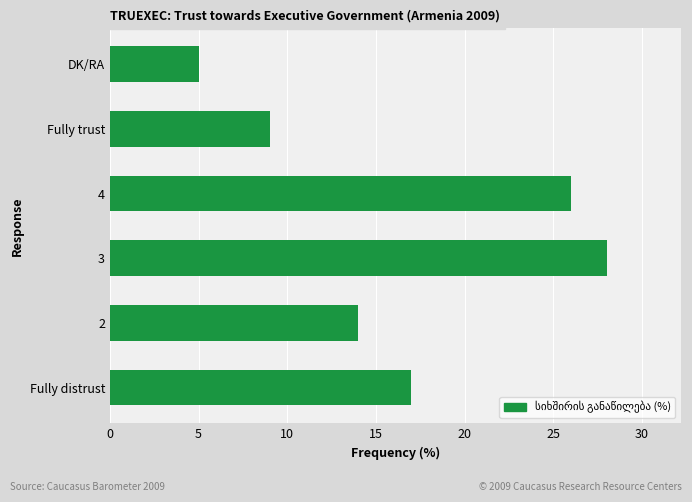

Rank the categories by value from lowest to highest.

DK/RA, Fully trust, 2, Fully distrust, 4, 3